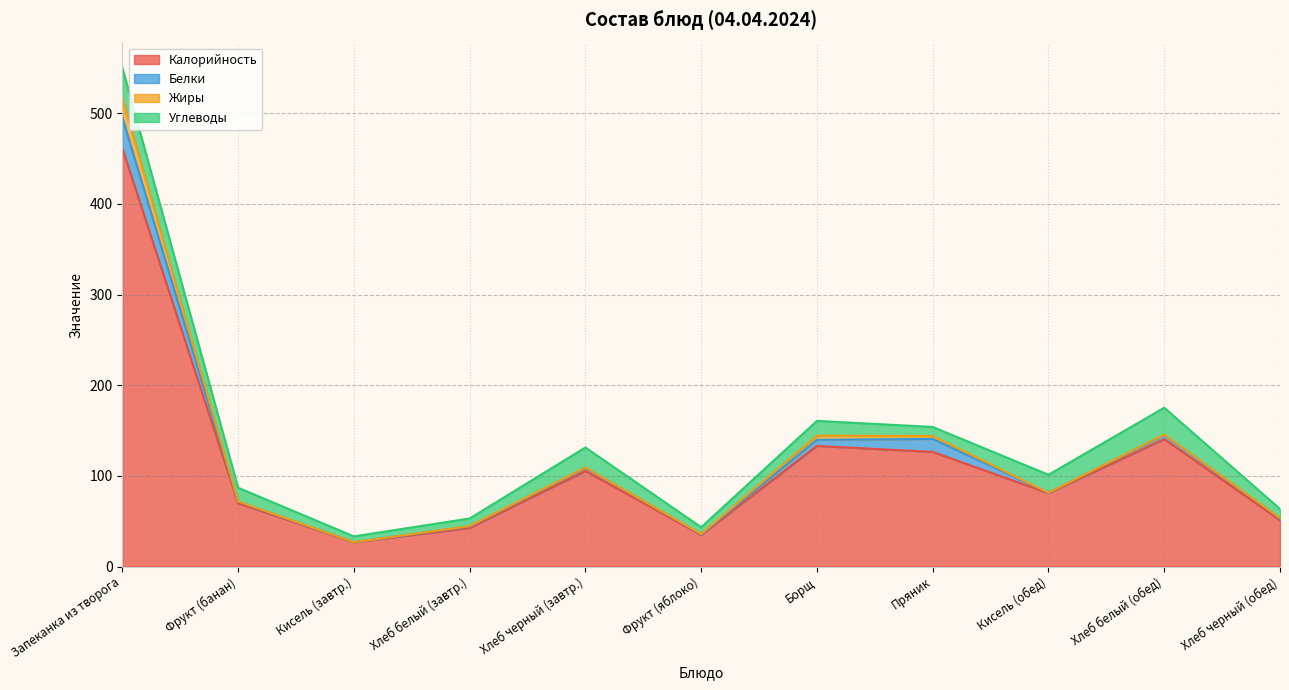

What is the sum of all Калорийность values?

1273.5